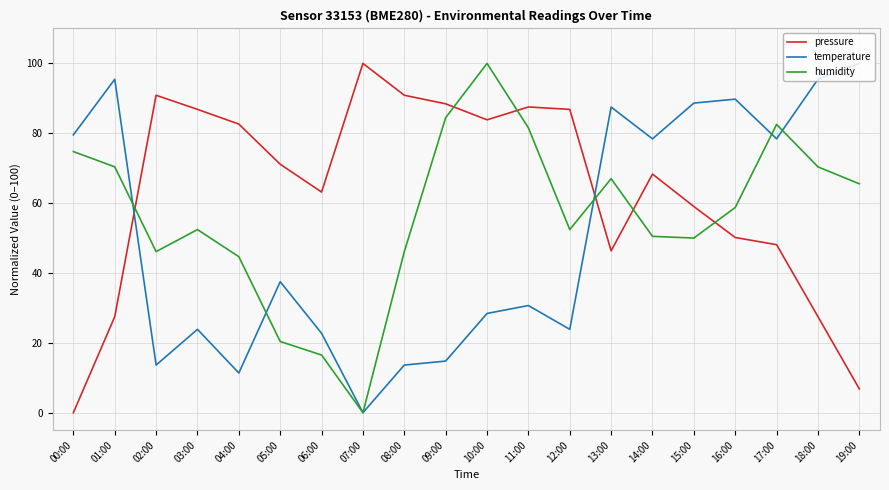

Where does the temperature series first go above 37?

00:00